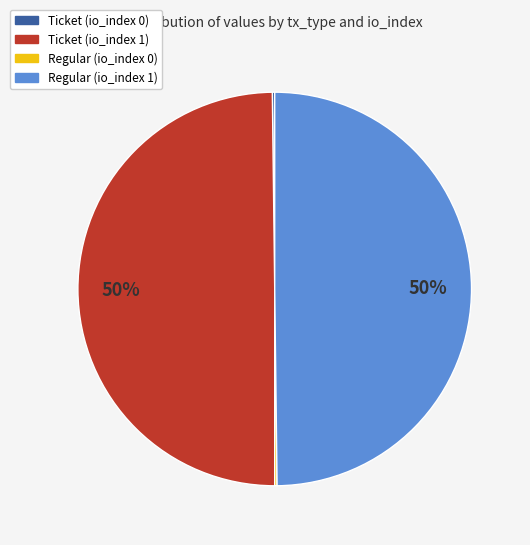

To the nearest percent, what is the difference between the largest and smallest slice percentages?

50%